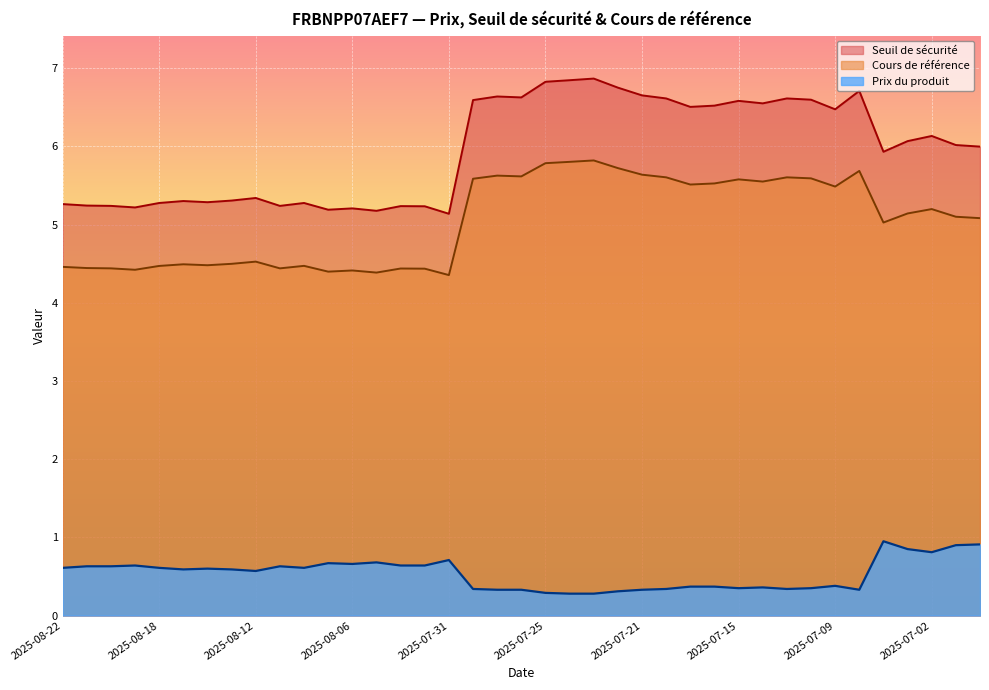

What is the average value of the Prix du produit series?

0.5